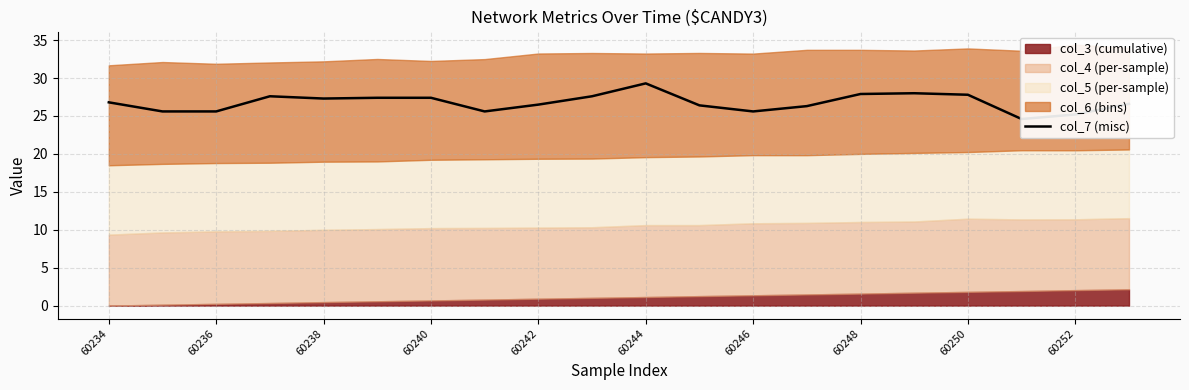

True or false: the data shows 26.3 at 13.

True